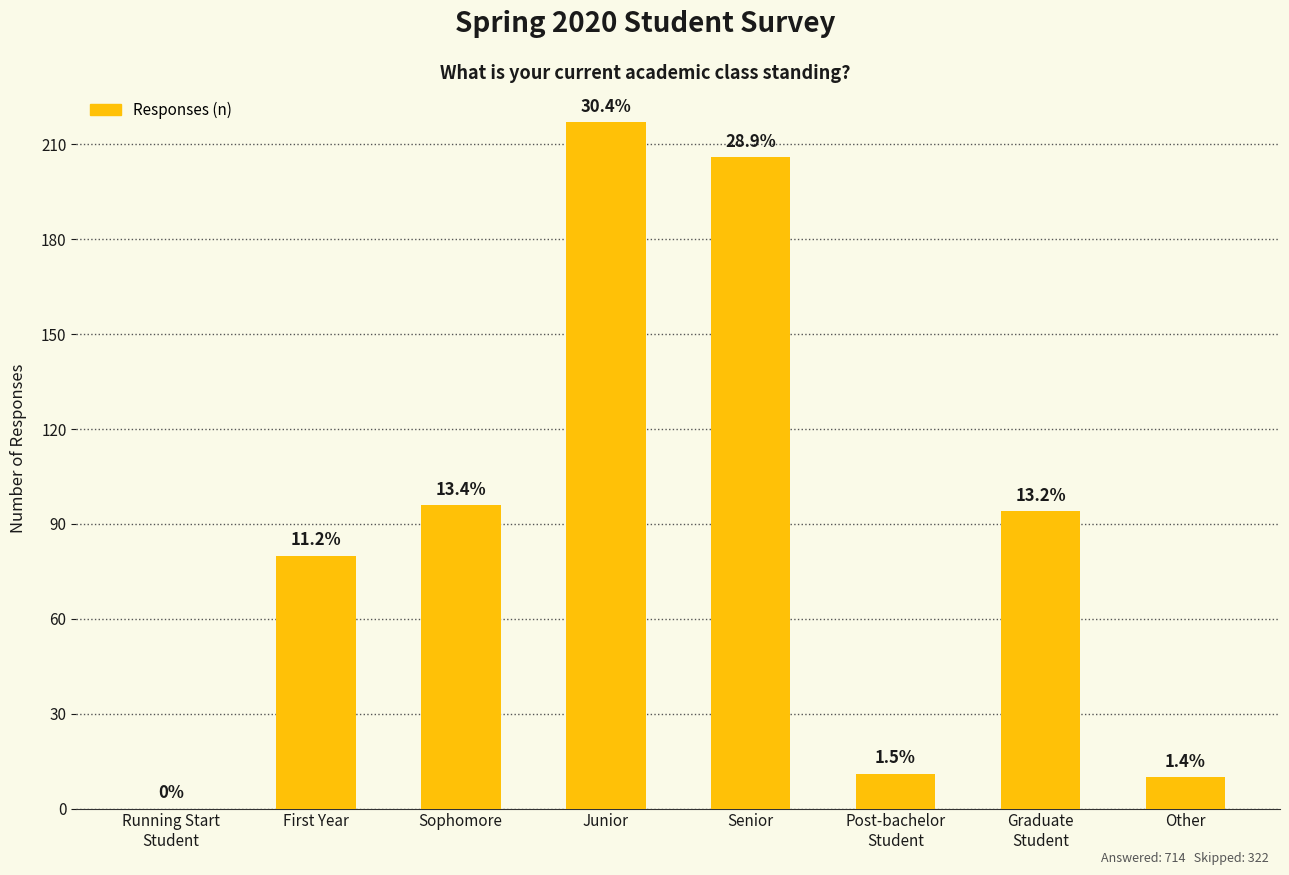

List the labels in order of value, largest first.

Junior, Senior, Sophomore, Graduate
Student, First Year, Post-bachelor
Student, Other, Running Start
Student